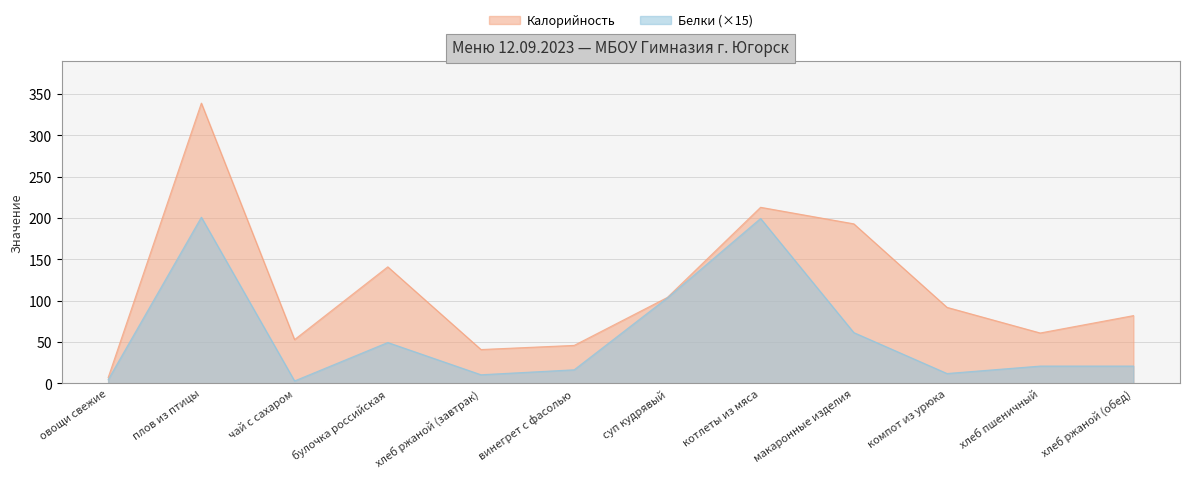

At which category is the sum across all series the highest?

плов из птицы